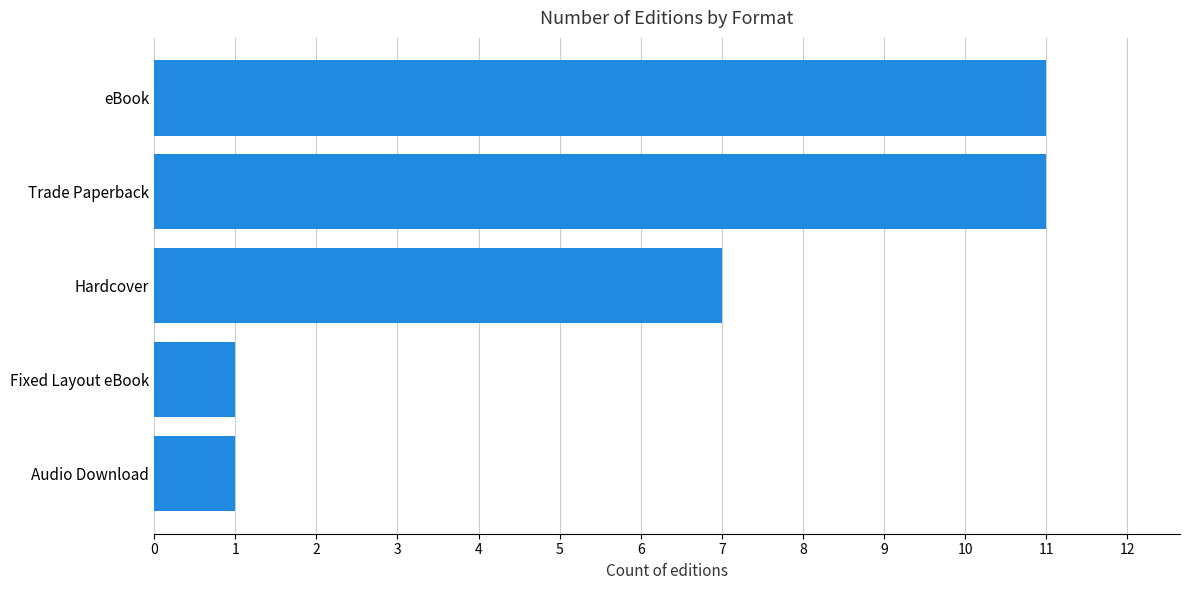

What is the average value?

6